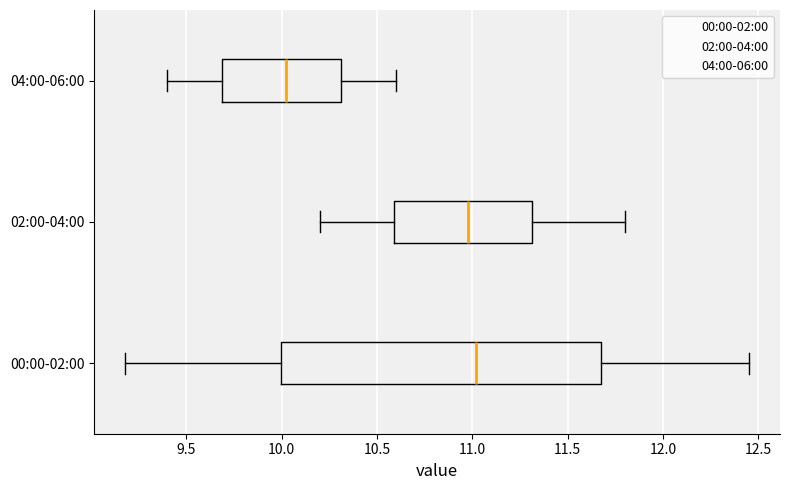

Reading bottom to top, transcribe this box plot: for each box, give where its median line is, the range the box spans, and where its two whiskers end, as read against the x-axis. The values are not printed on the chart, so give them approximately, as read against the axis.

00:00-02:00: median 11.00, box 10.00 to 11.70, whiskers 9.20 to 12.45
02:00-04:00: median 11.00, box 10.60 to 11.30, whiskers 10.20 to 11.80
04:00-06:00: median 10.05, box 9.70 to 10.30, whiskers 9.40 to 10.60